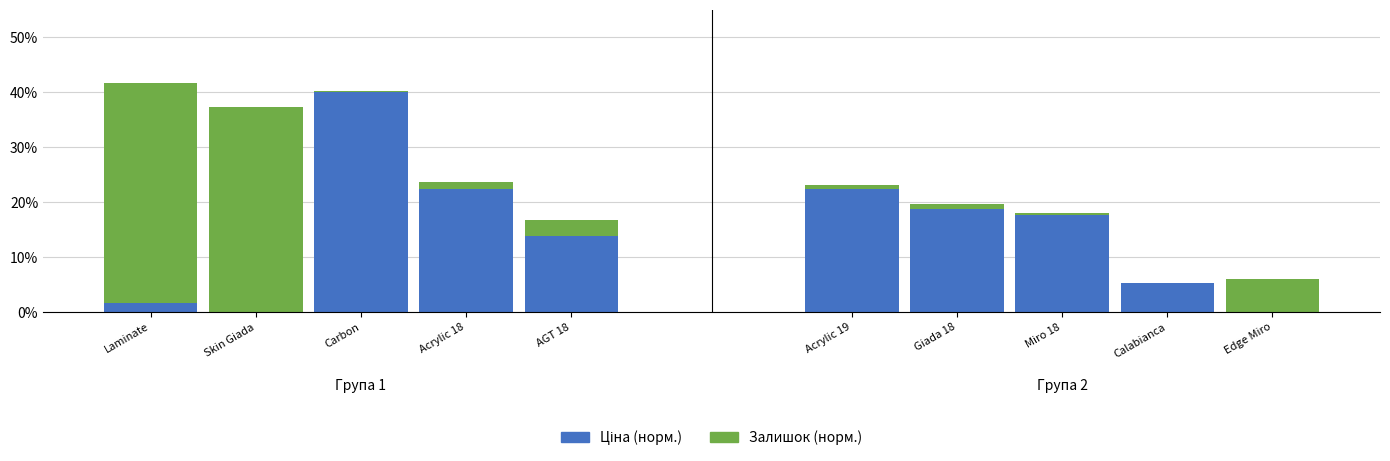

What is the label of the 1st bar from the right?

AGT 18